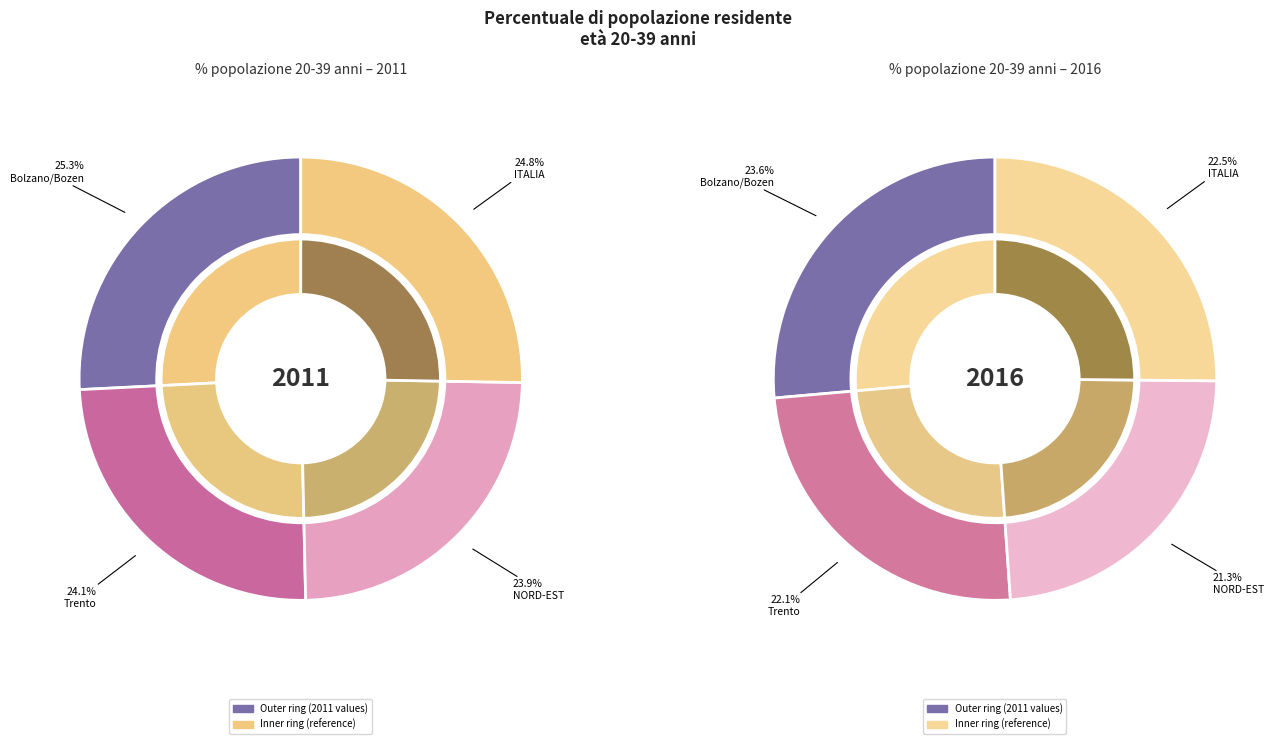

To the nearest percent, what percentage of the pie is values_2011?

26%